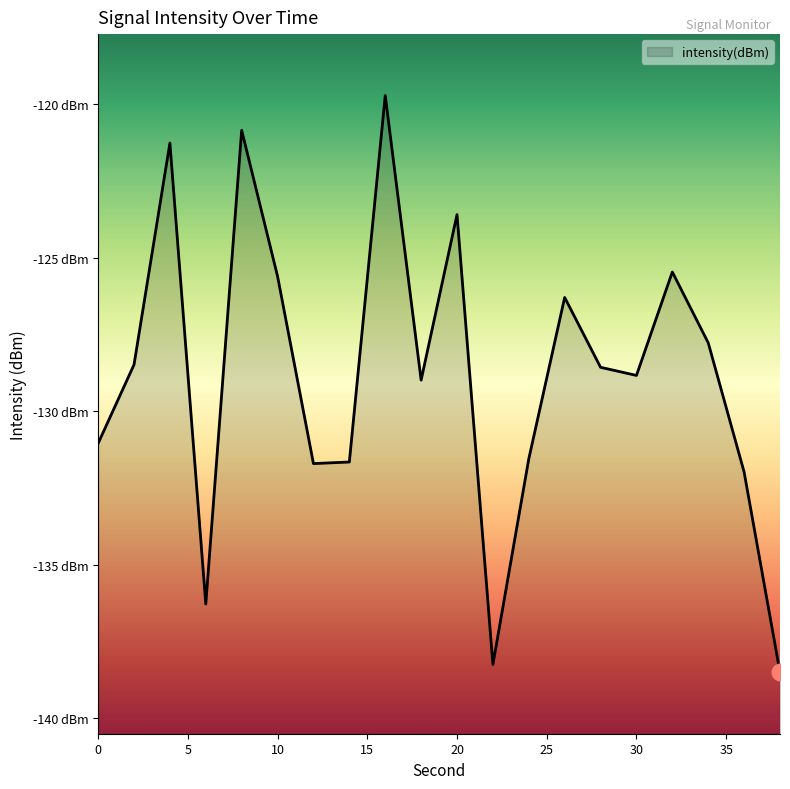

What is the average value?

-128.8